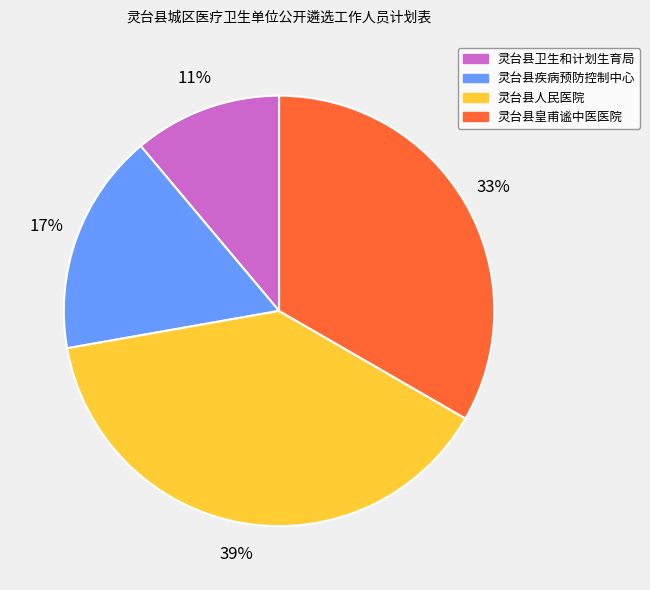

The 灵台县卫生和计划生育局 slice represents 25% of the pie. True or false?

False